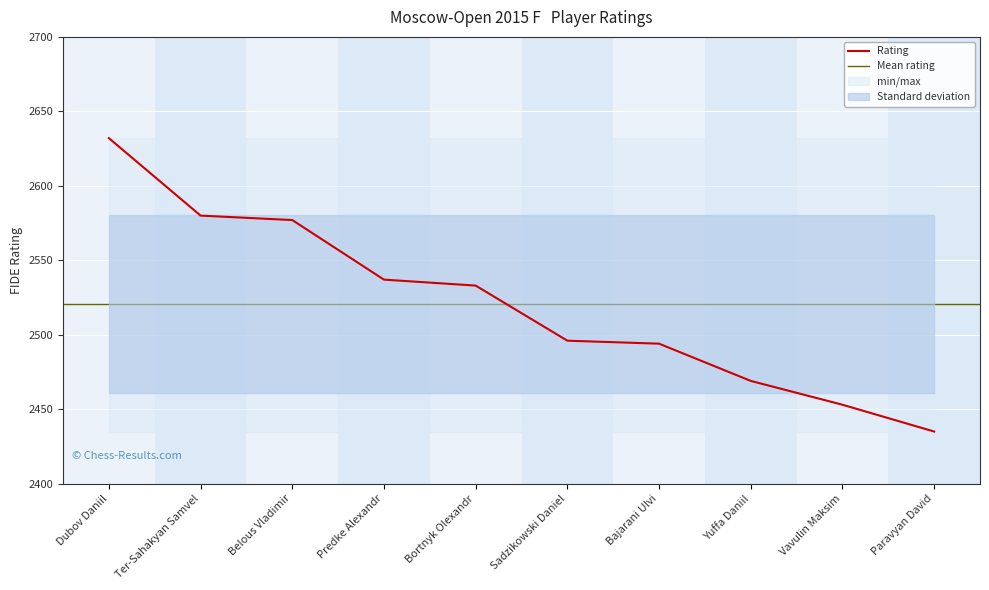

What is the label of the 9th point from the right?

Ter-Sahakyan Samvel